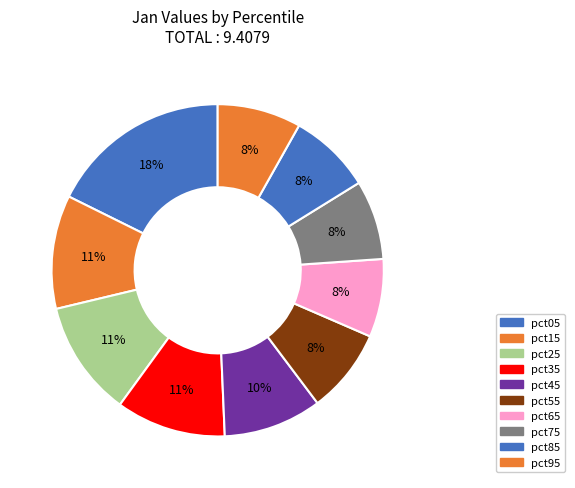

The pct15 slice represents 1% of the pie. True or false?

False